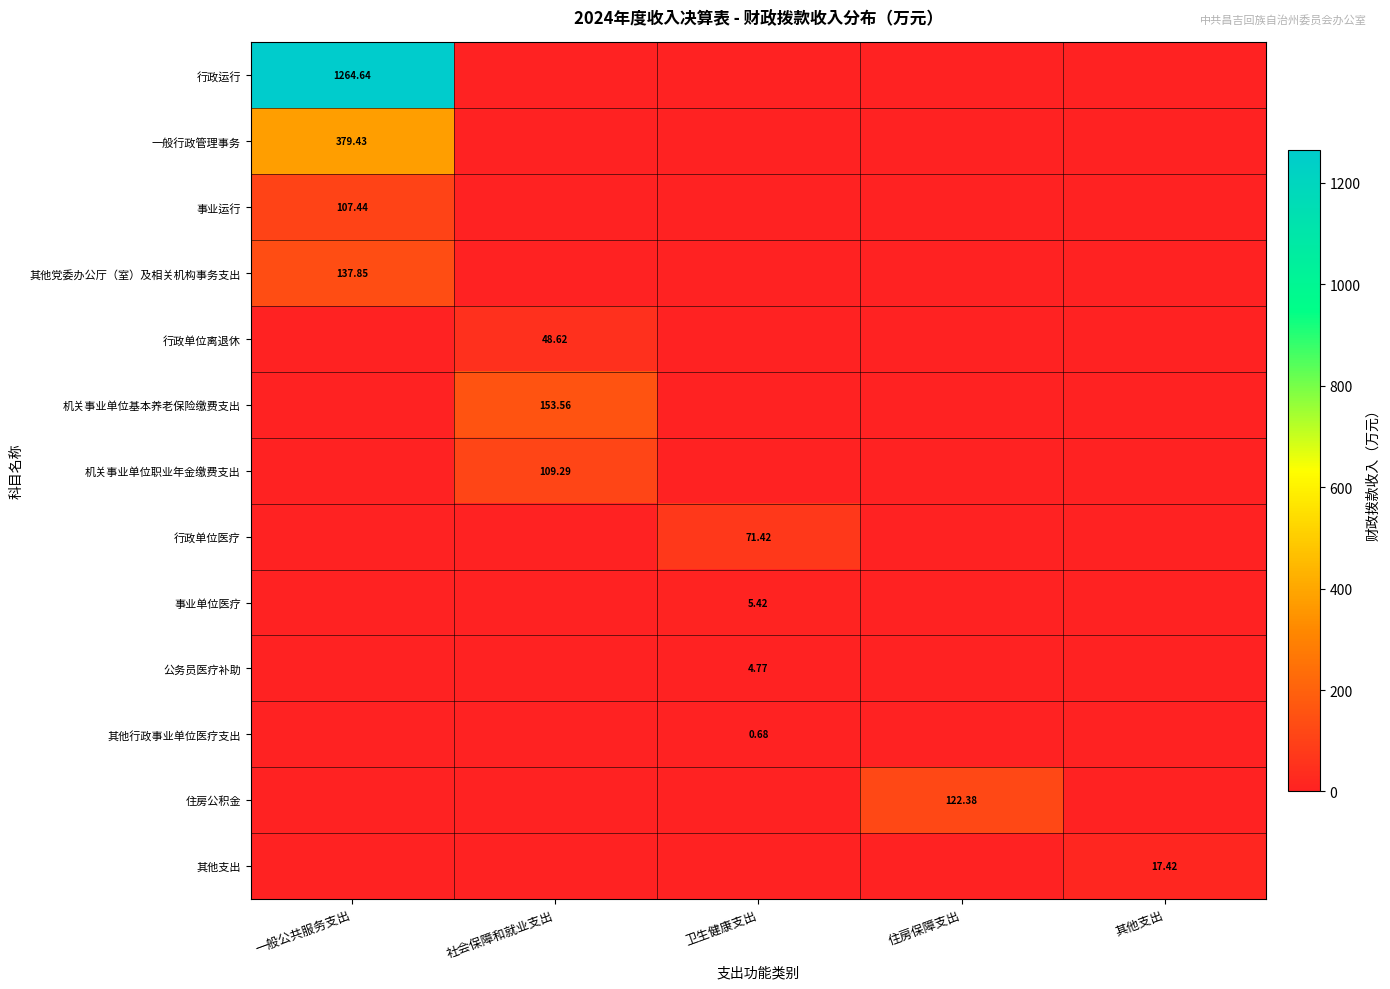

Which series has the widest spread of values?

行政运行